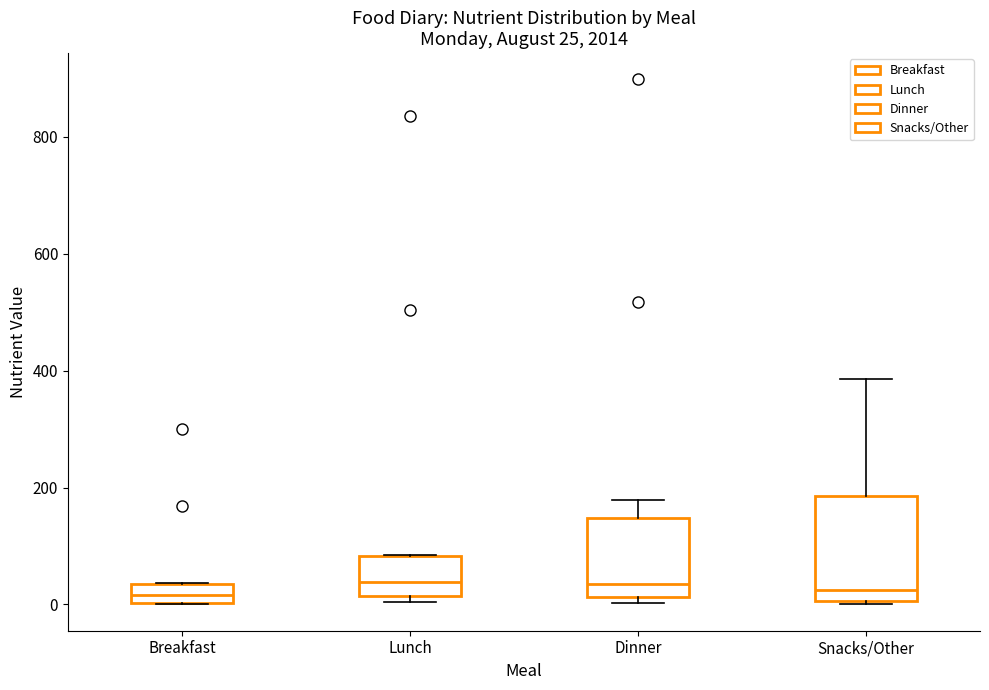

Which box is the tallest, from its lower edge to its upper edge?

Snacks/Other